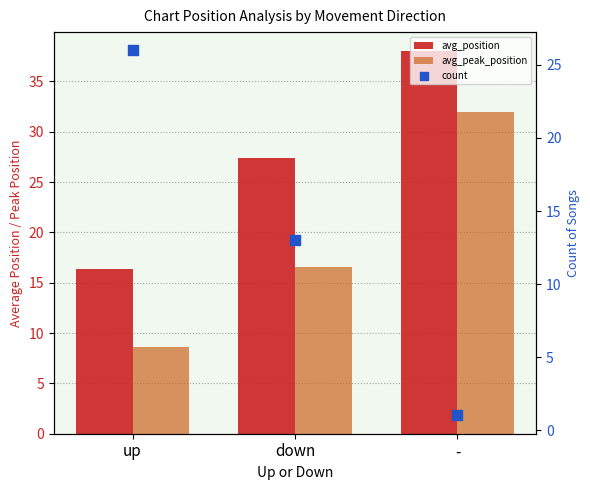

At which category is the sum across all series the highest?

-